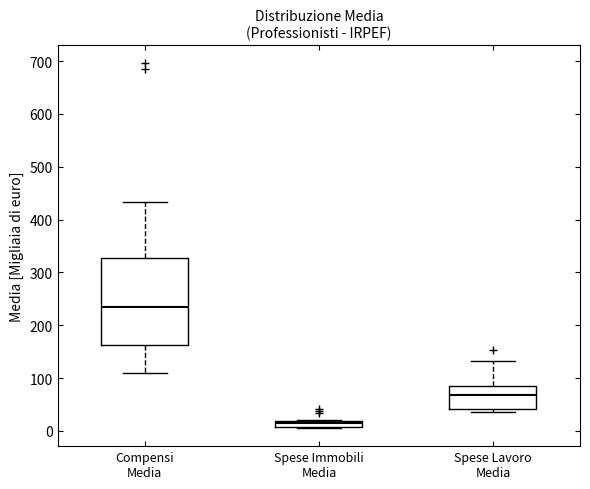

Which box has the highest median line?

Compensi Media